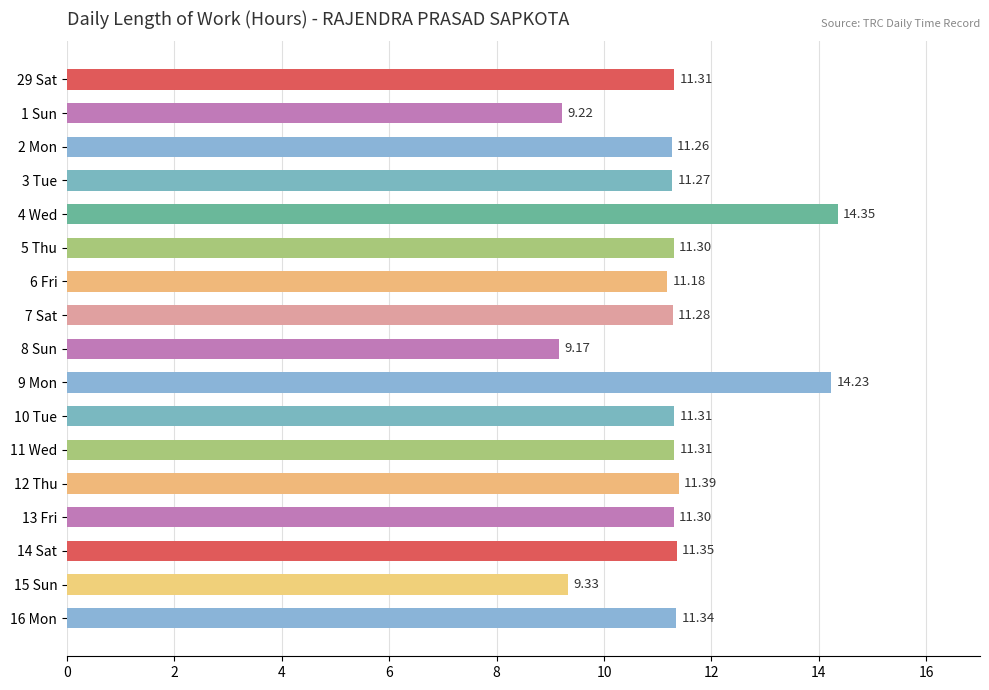

What is the difference between the maximum and second lowest values?

5.1